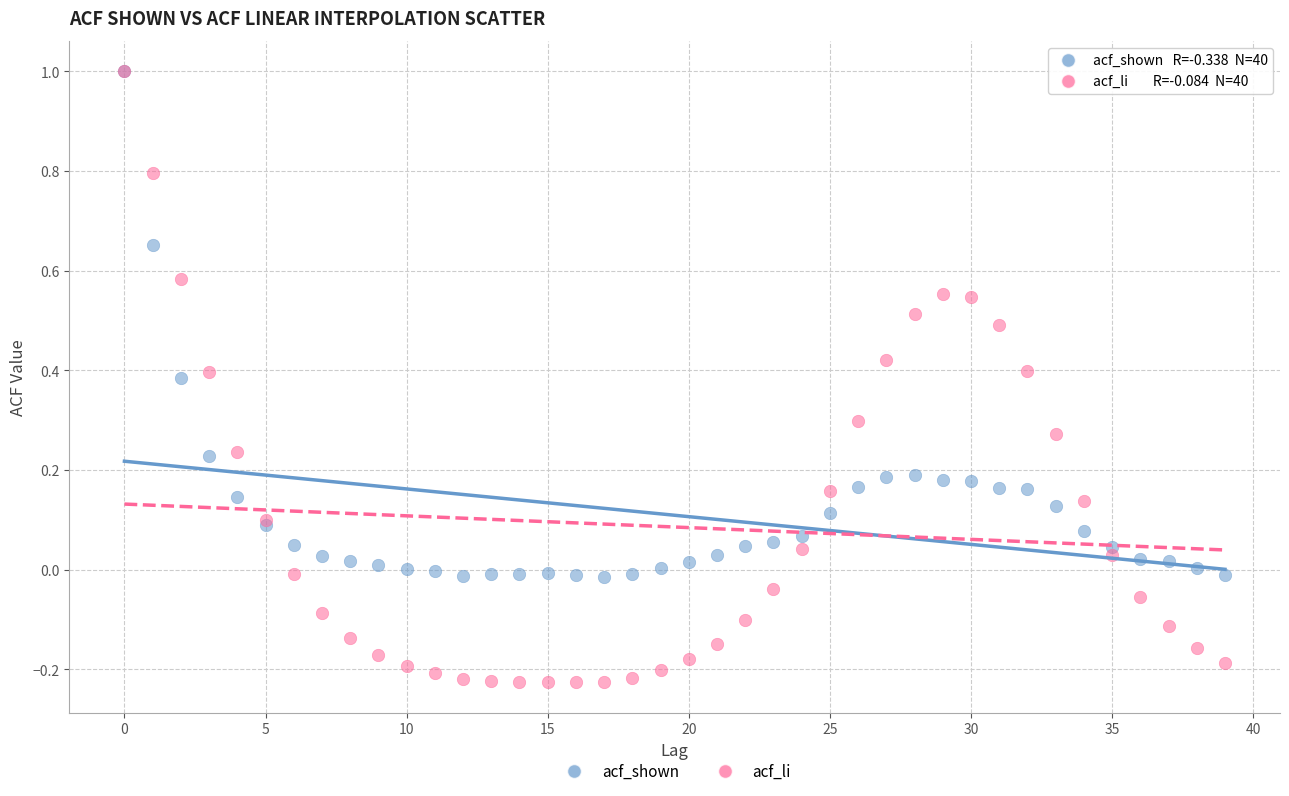

Which series reaches the minimum Y coordinate?

acf_li